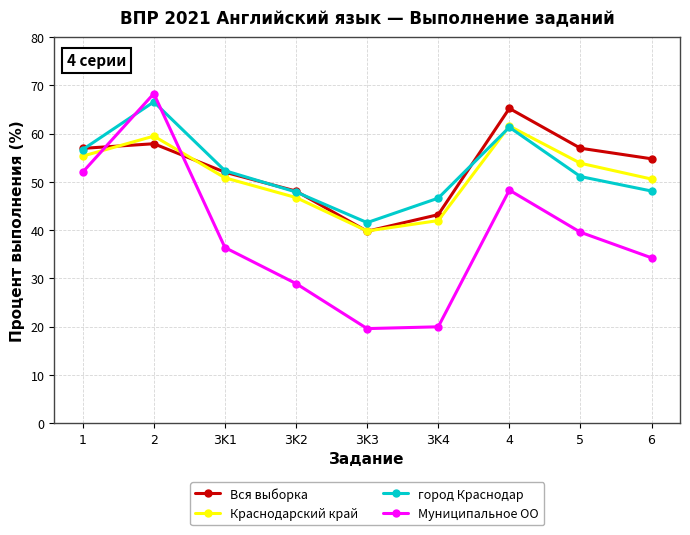

The Вся выборка series shows 54.8 at 6. True or false?

True